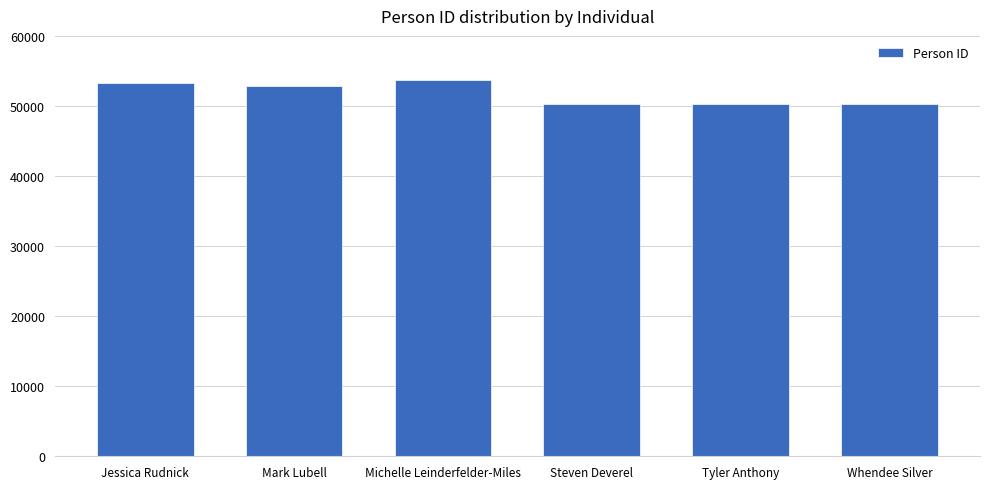

What position from the right is Mark Lubell?

5